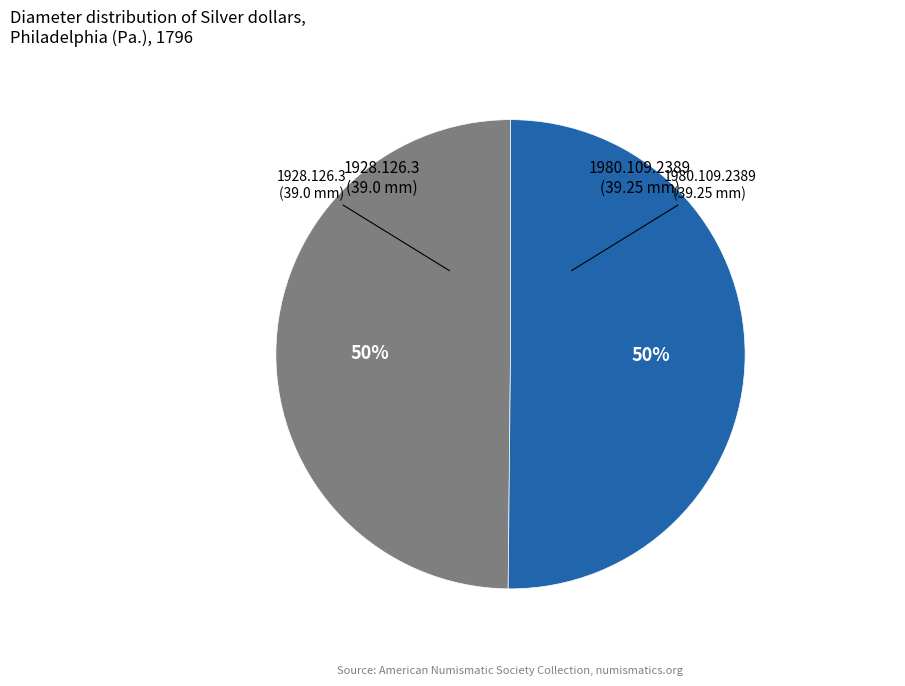

To the nearest percent, what is the average slice percentage?

50%